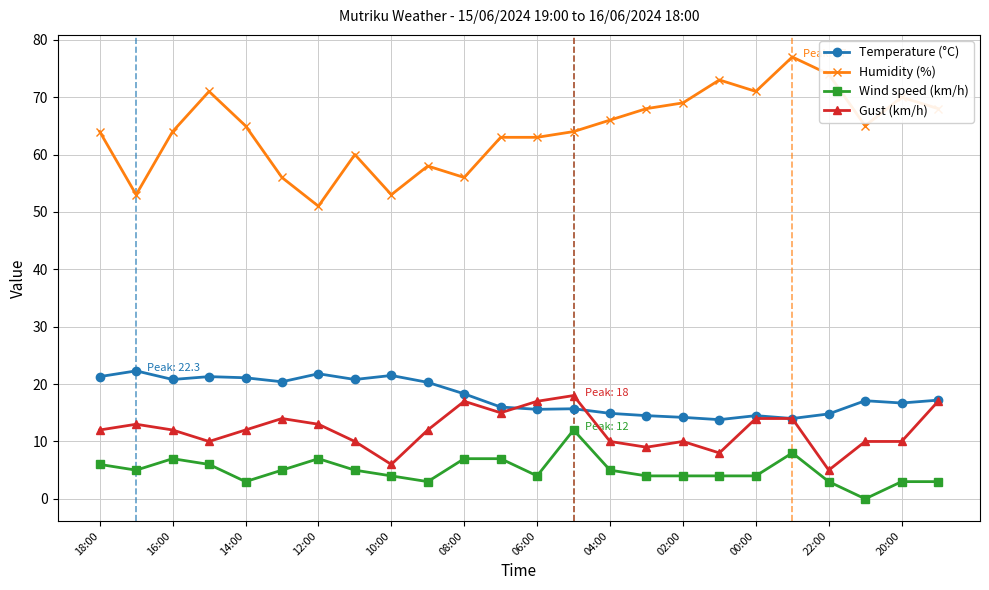

What is the difference between the maximum and minimum values in the Temperature (°C) series?

8.5